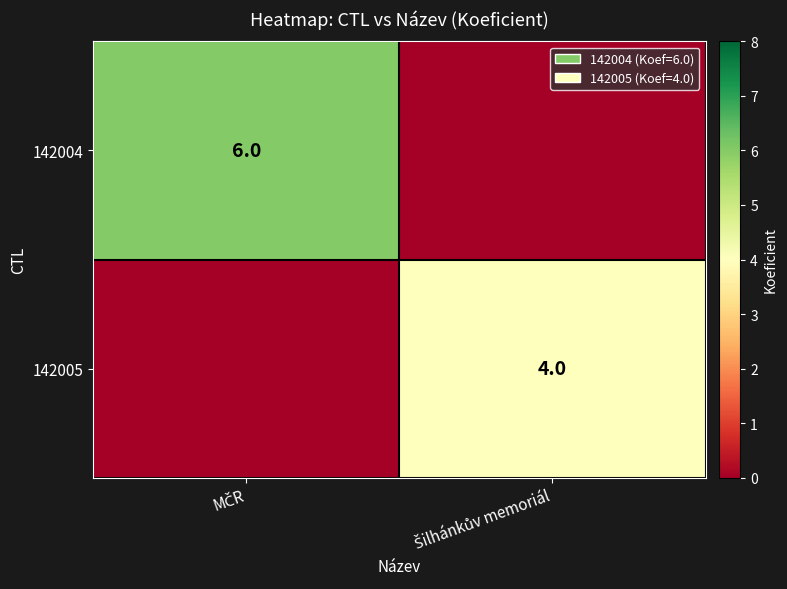

Count the number of categories in the chart.

2